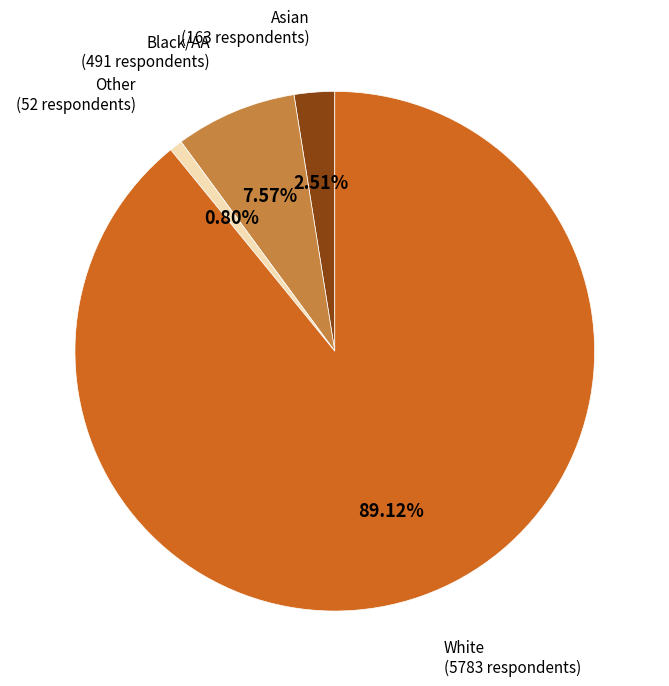

Which category has the biggest portion of the pie?

White